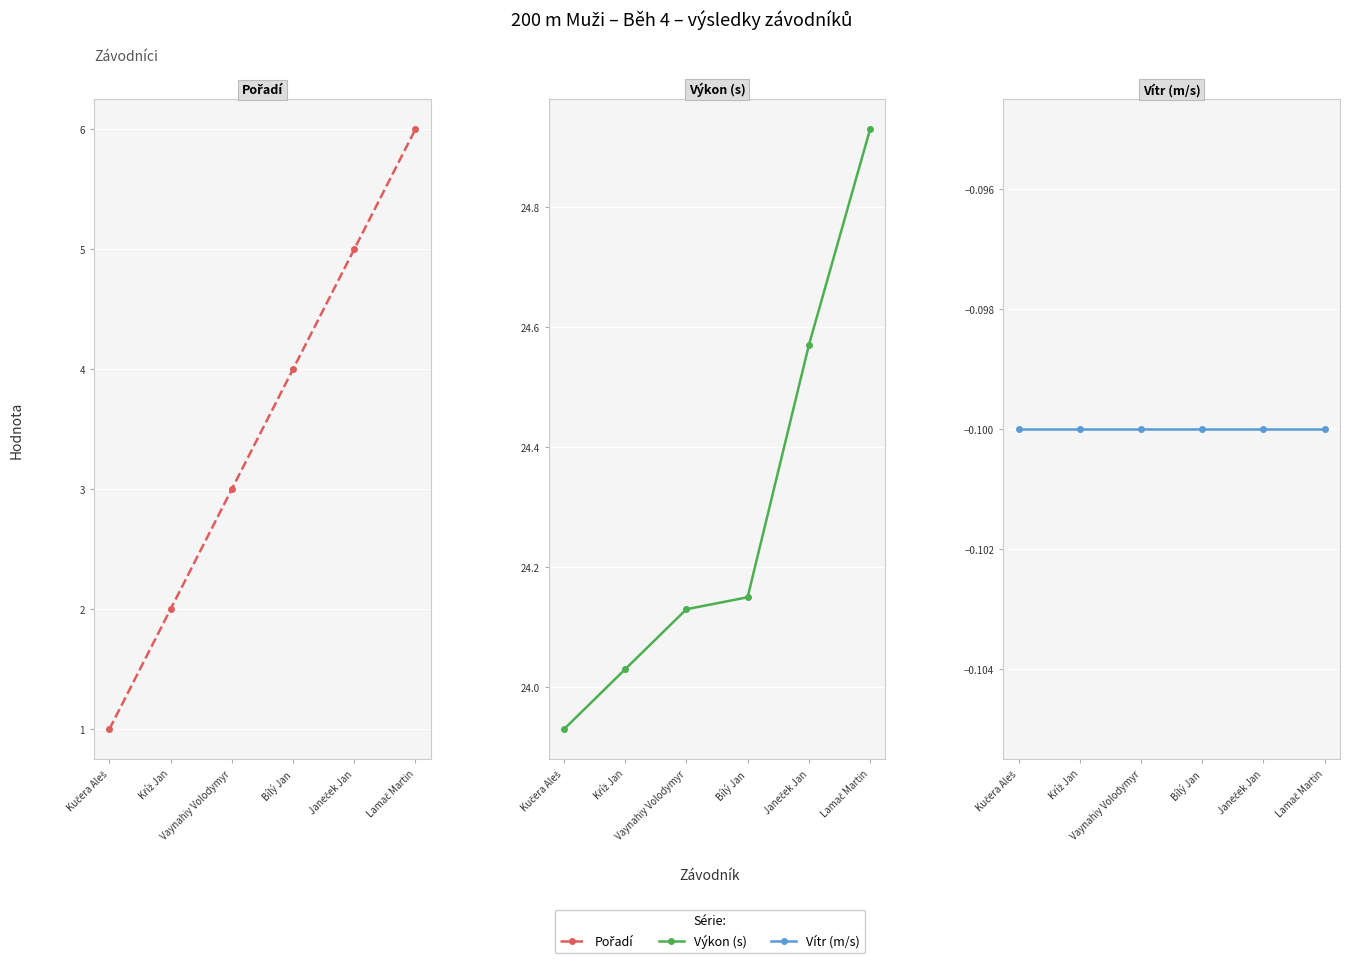

At which category is the sum across all series the highest?

Lamač Martin